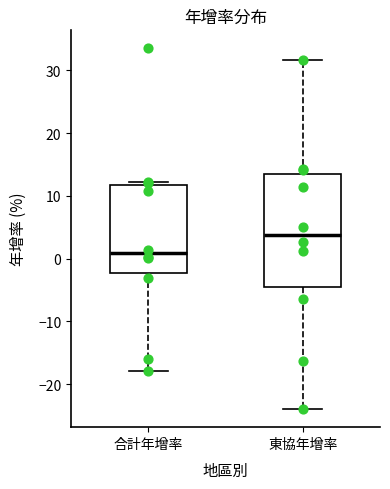

Reading left to right, read every box against the y-axis: the position of its median line, the range the box covers, and the ends of its whiskers. The values are not printed on the chart, so give them approximately, as read against the axis.

合計年增率: median 1, box -2 to 12, whiskers -18 to 12 (just above the box's upper edge)
東協年增率: median 4, box -4 to 13, whiskers -24 to 32